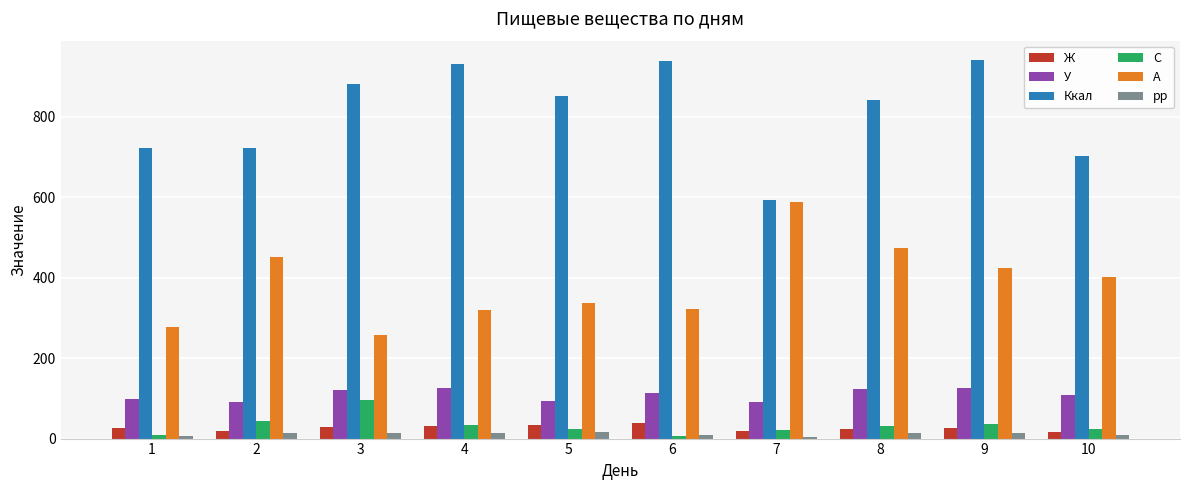

What is the sum of the рр values at 3 and 4?

26.9